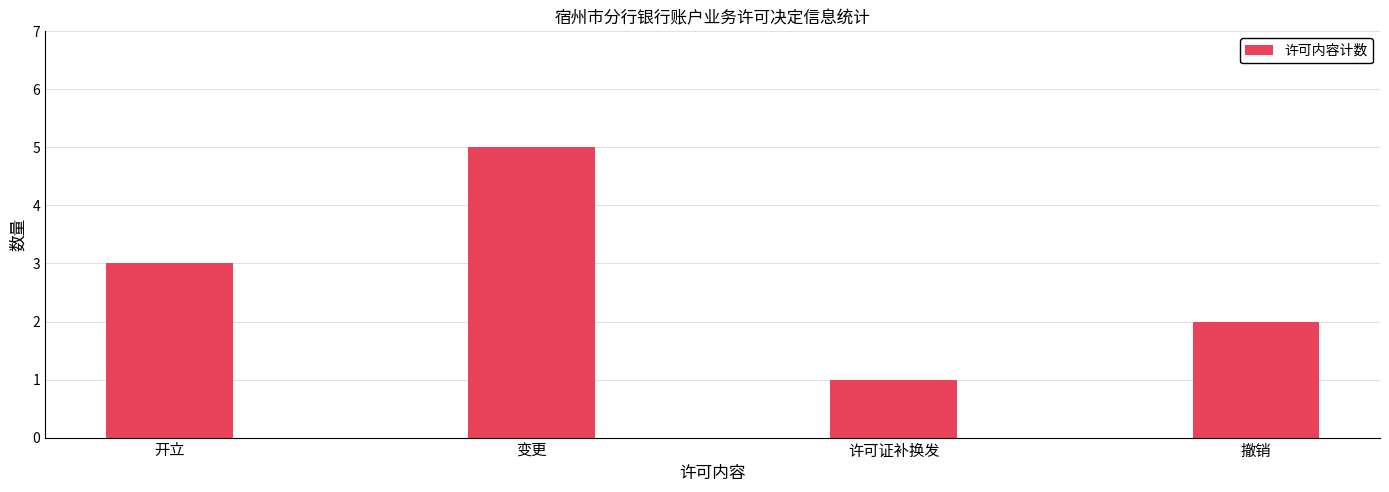

What is the label of the 4th bar from the left?

撤销